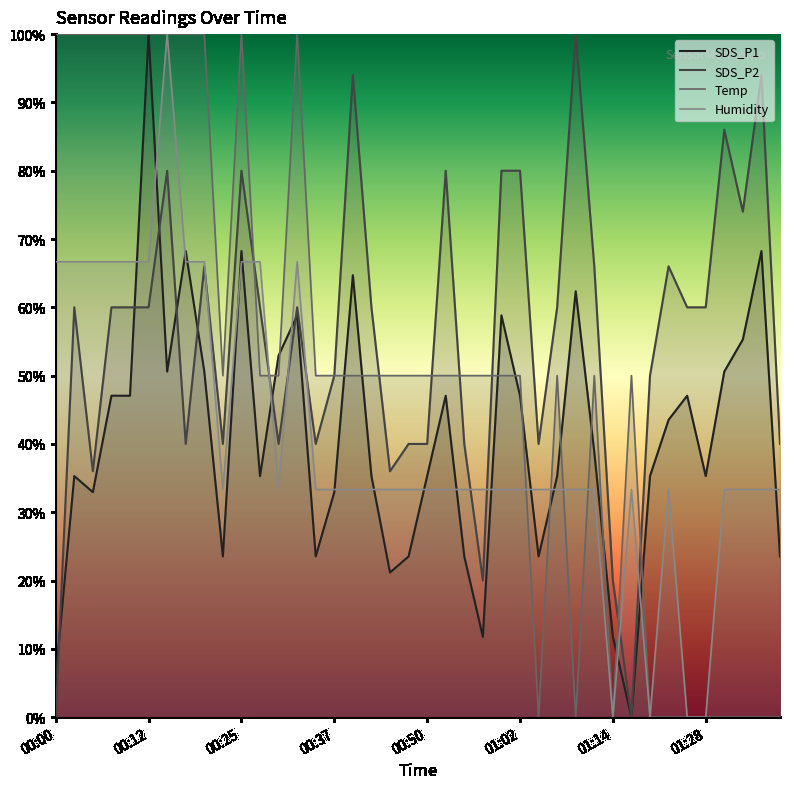

What is the difference between the maximum and minimum values in the Temp series?

100.0